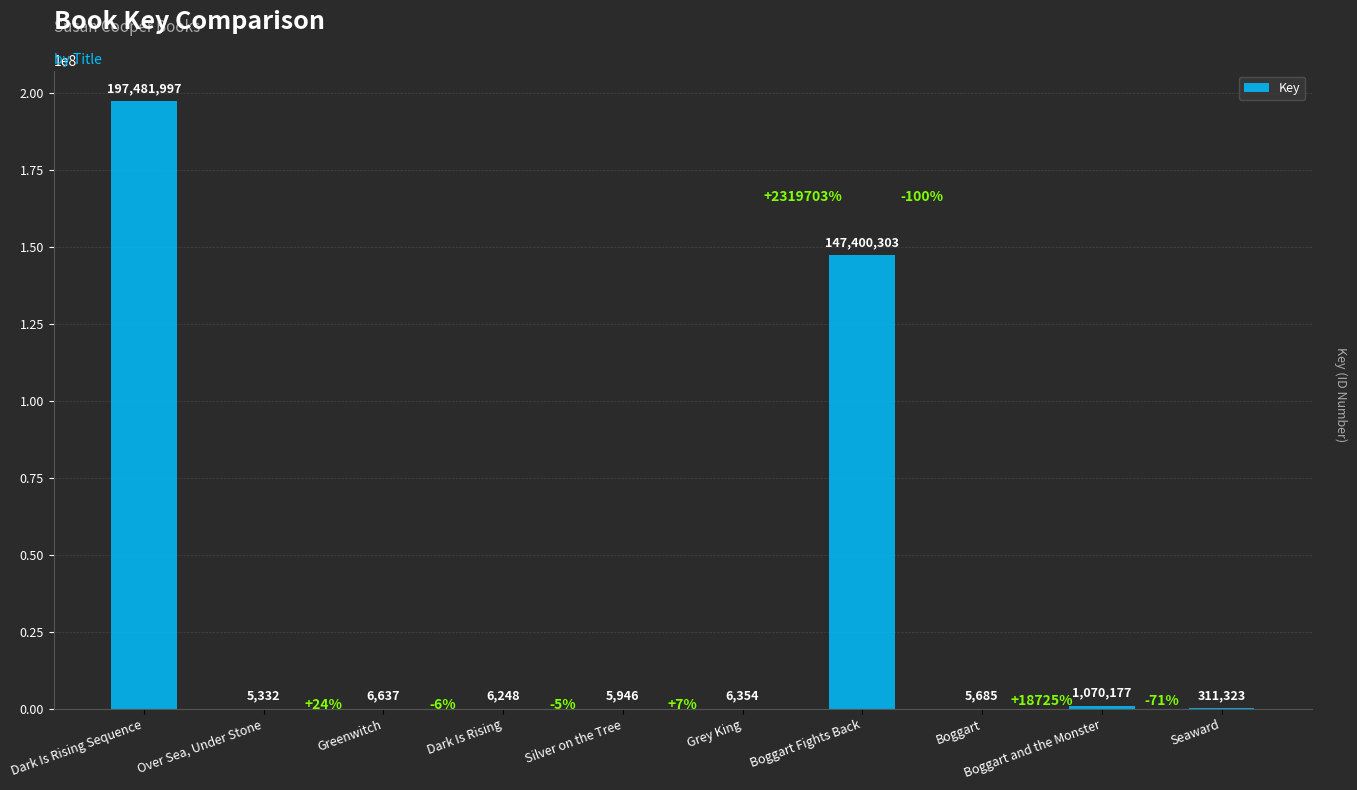

True or false: the data shows 5685 at Boggart.

True